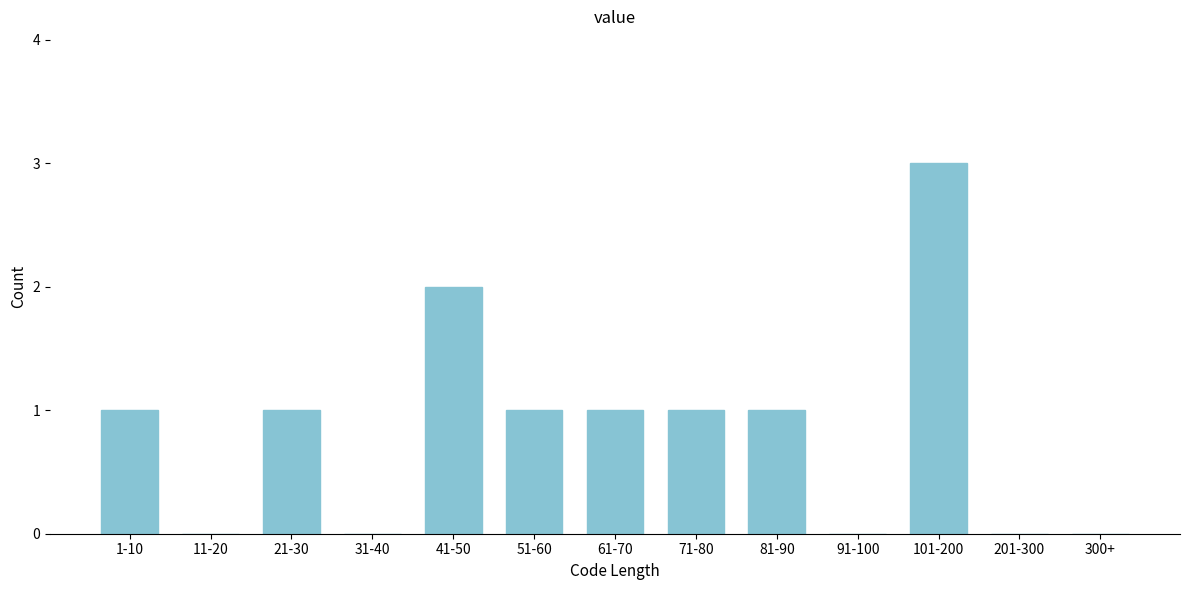

Approximately how many times larger is the value at 21-30 compared to 41-50?

0.5